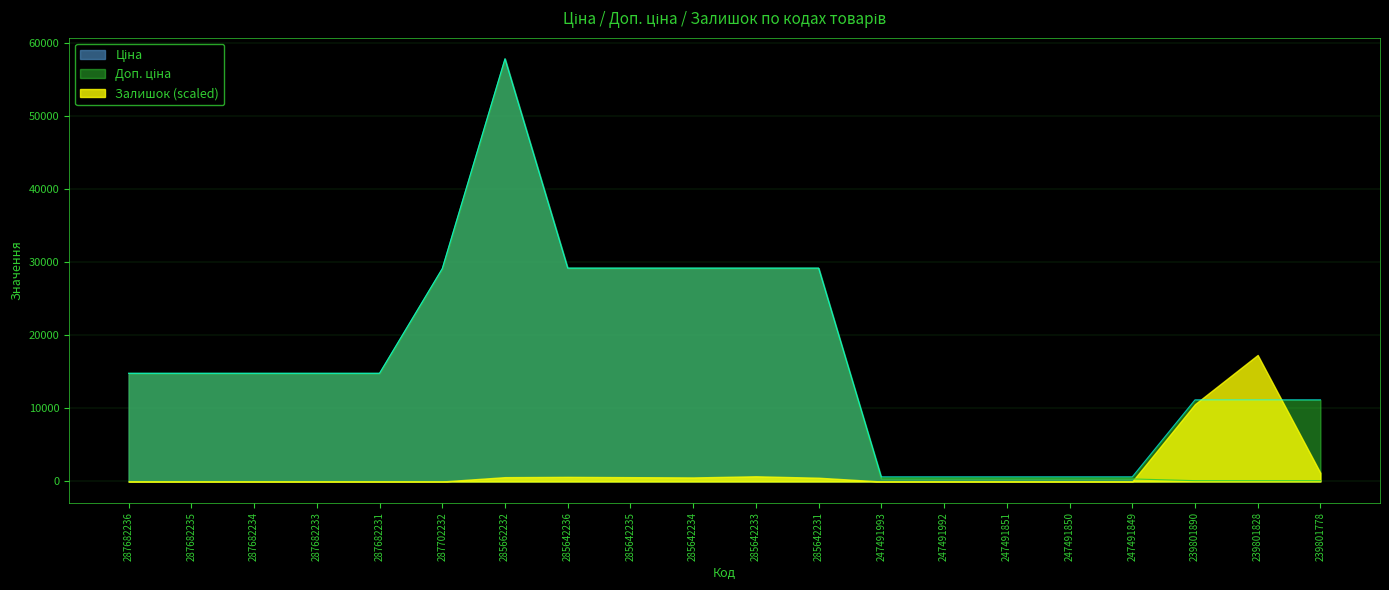

What is the total value across all series at 287682235?

29601.6